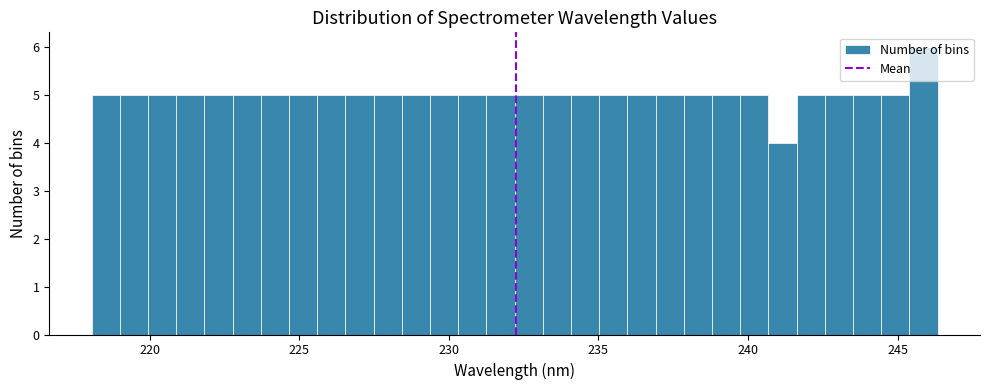

Read against the x-axis, roughly where is the centre of the tallest bar?

246.0